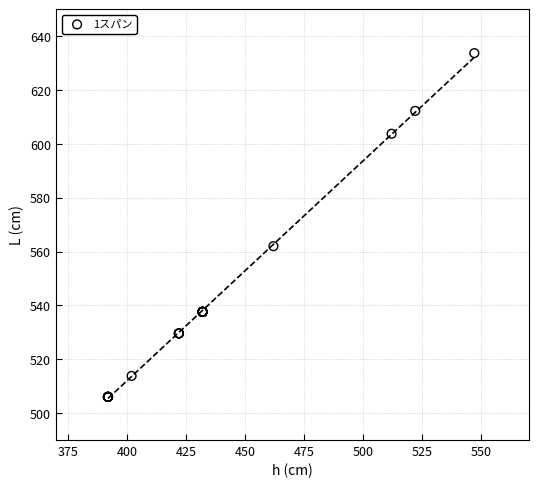

What Y value in the scatter plot is closest to 569?

562.0